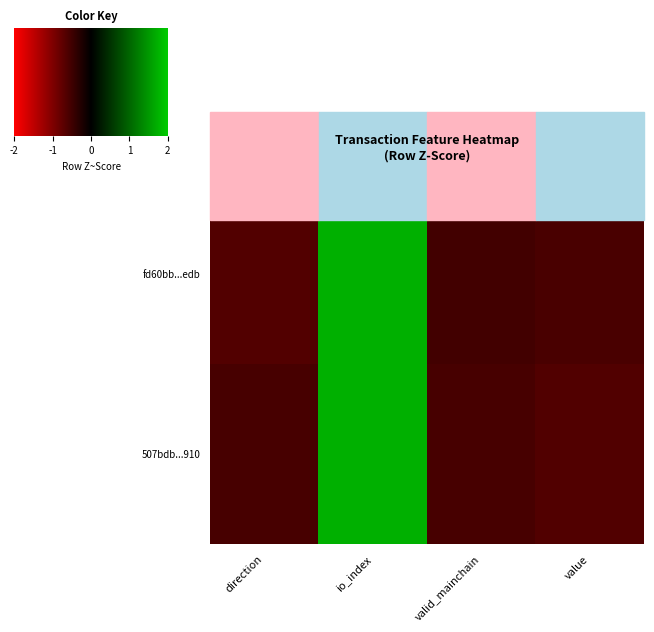

List the series in order of their peak value, lowest first.

fd60bb...edb, 507bdb...910